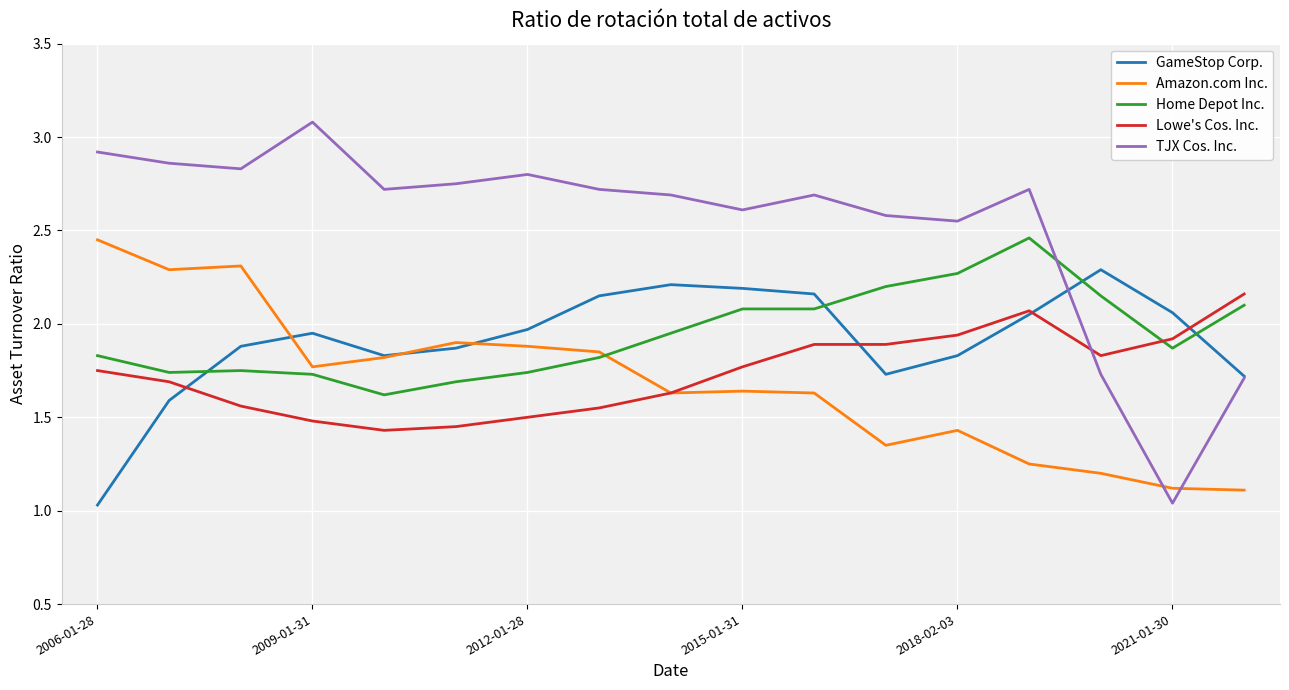

What is the lowest value of the Amazon.com Inc. series?

1.1